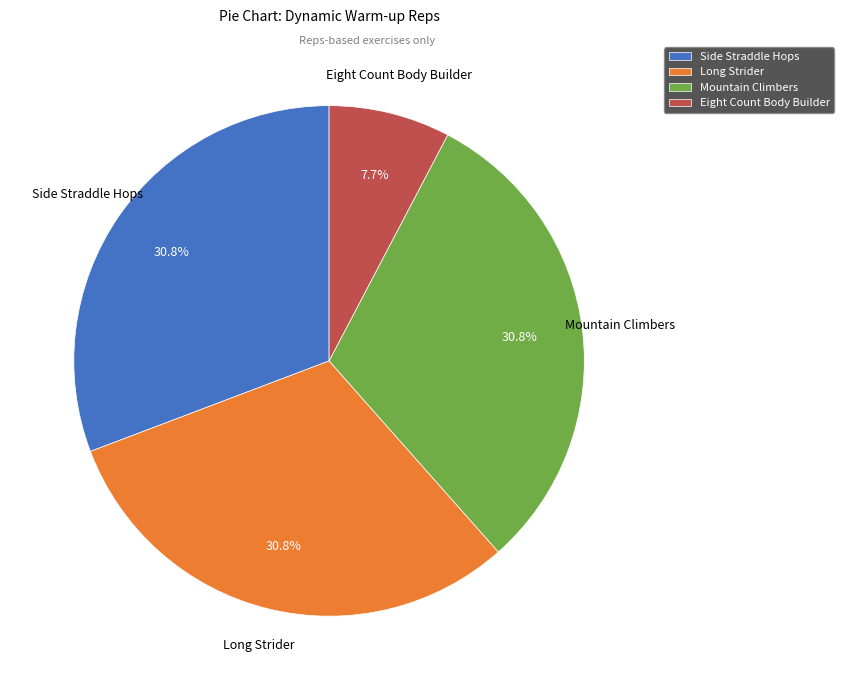

Which slice is the smallest?

Eight Count Body Builder